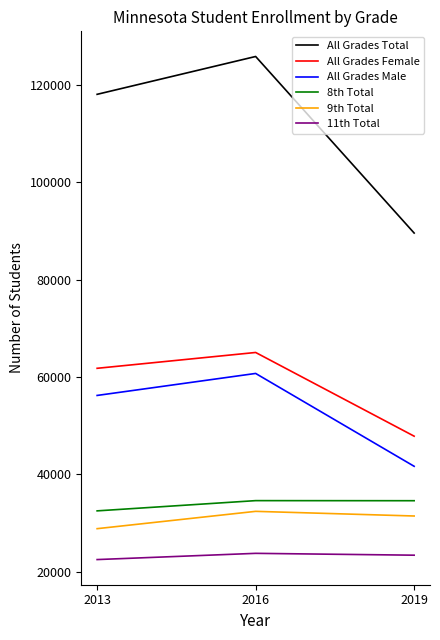

Between 2016 and 2019, which series saw the biggest shift?

All Grades Total